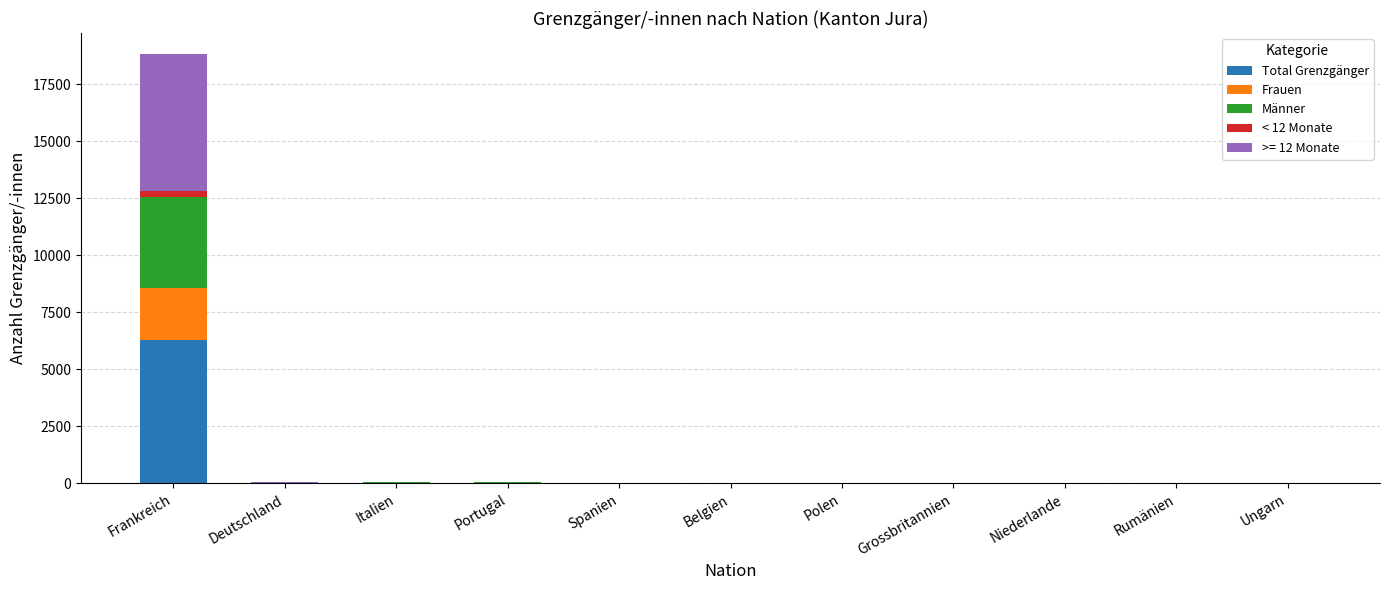

What is the highest value of the Total Grenzgänger series?

6267